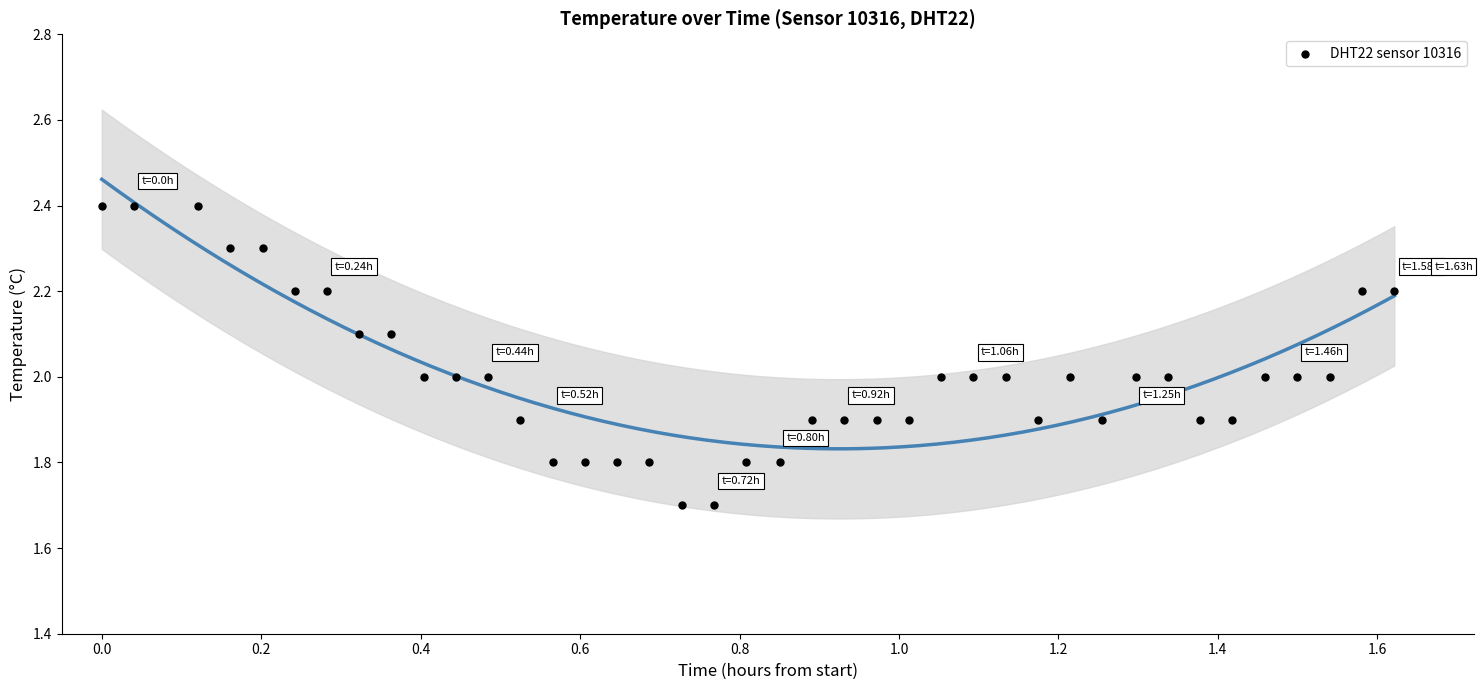

What is the range of Y values (max minus min)?

0.7